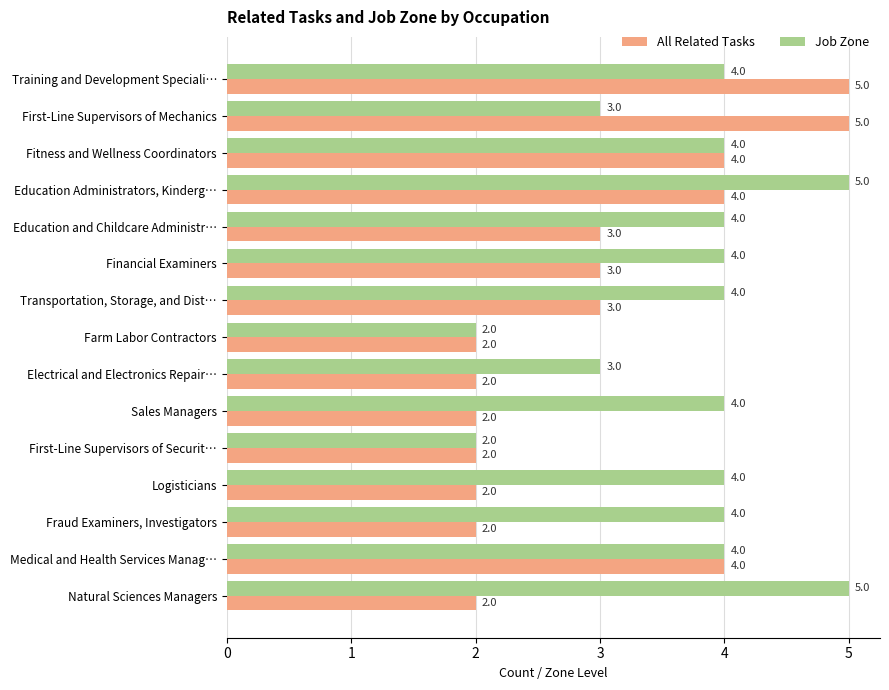

True or false: All Related Tasks has a value of 3 at Financial Examiners.

True